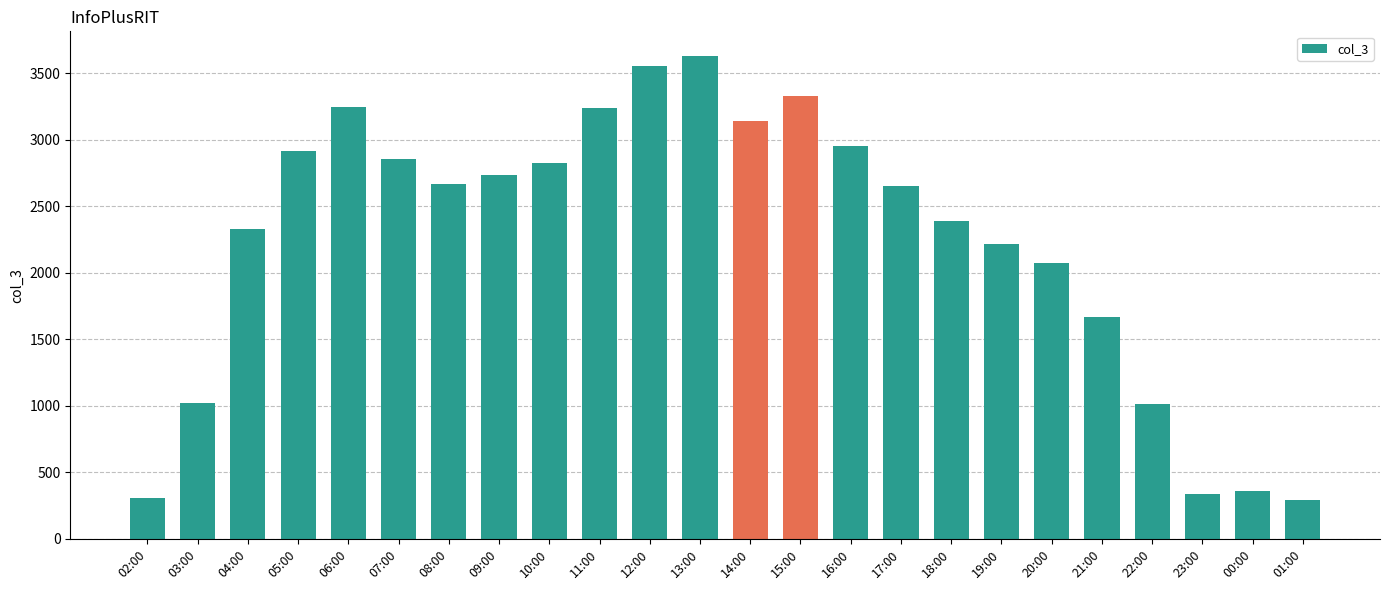

The chart shows a value of 2656 at 17:00. True or false?

True